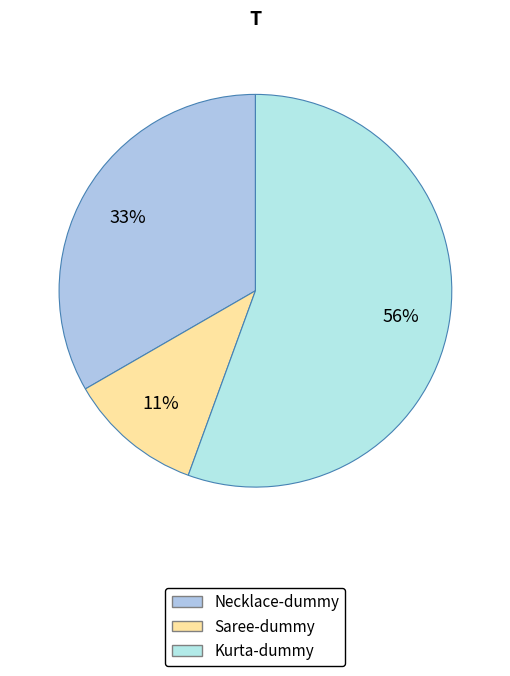

Which slice is the largest?

Kurta-dummy